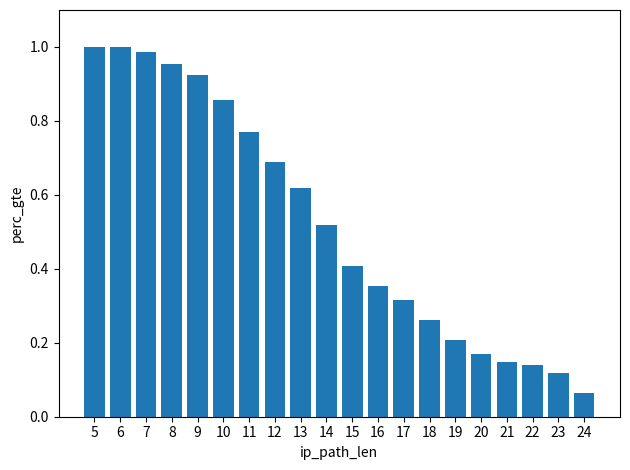

What is the change in value from 11 to 20?

-0.6